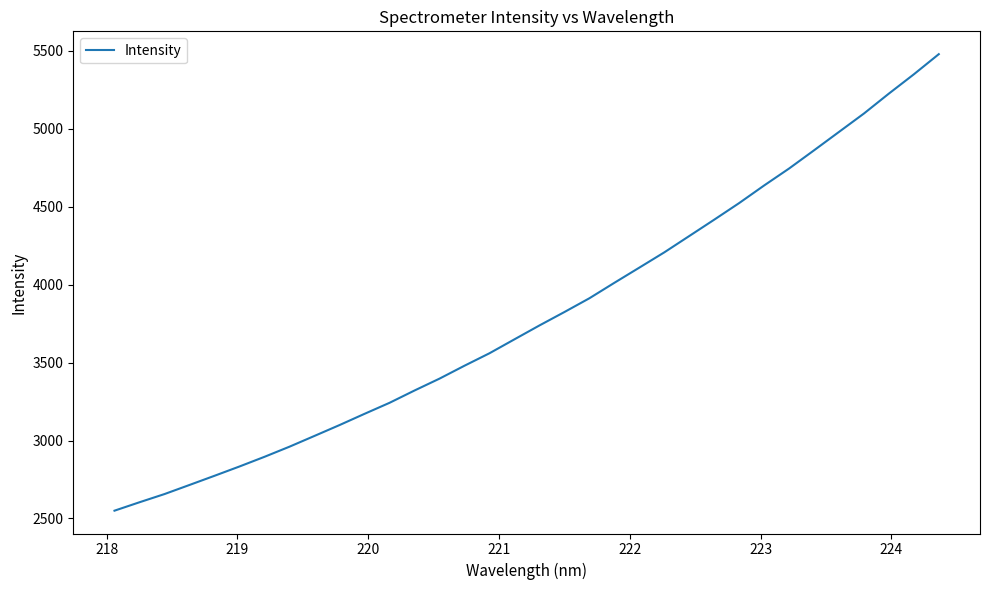

What is the maximum value shown in the chart?

5479.4